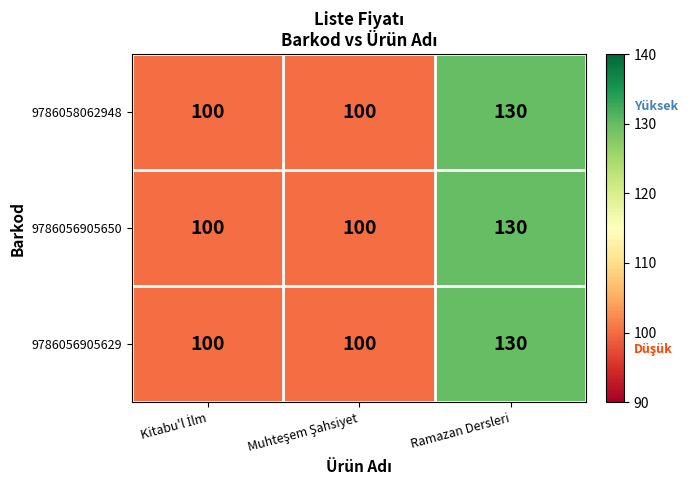

How many 9786056905650 values are between 100 and 130?

3